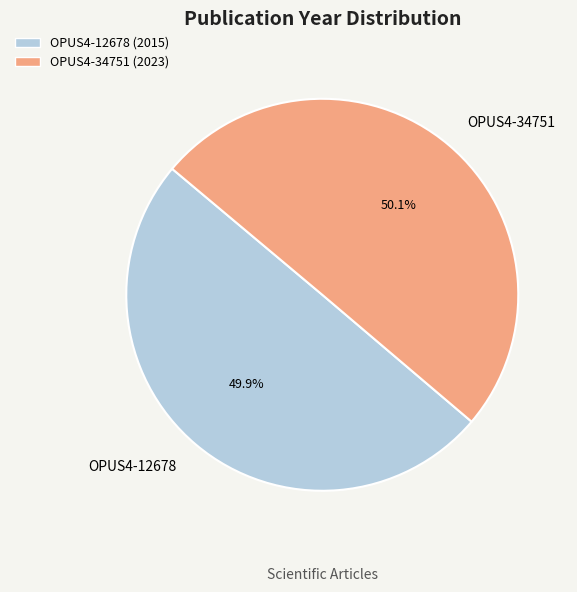

Count the number of slices in the pie.

2